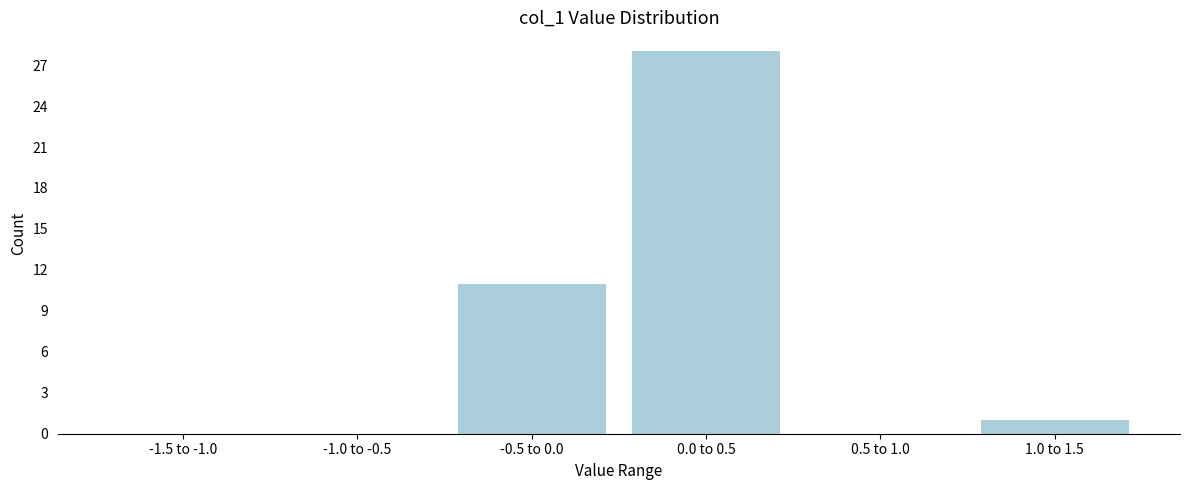

Reading left to right, what are all the values shown in this chart?

-1.5 to -1.0=0	-1.0 to -0.5=0	-0.5 to 0.0=11	0.0 to 0.5=28	0.5 to 1.0=0	1.0 to 1.5=1